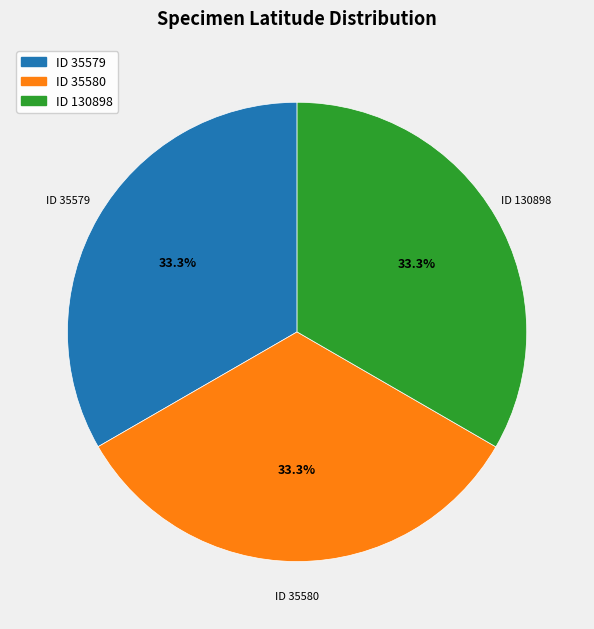

What portion of the pie excludes ID 35579?

66.7%